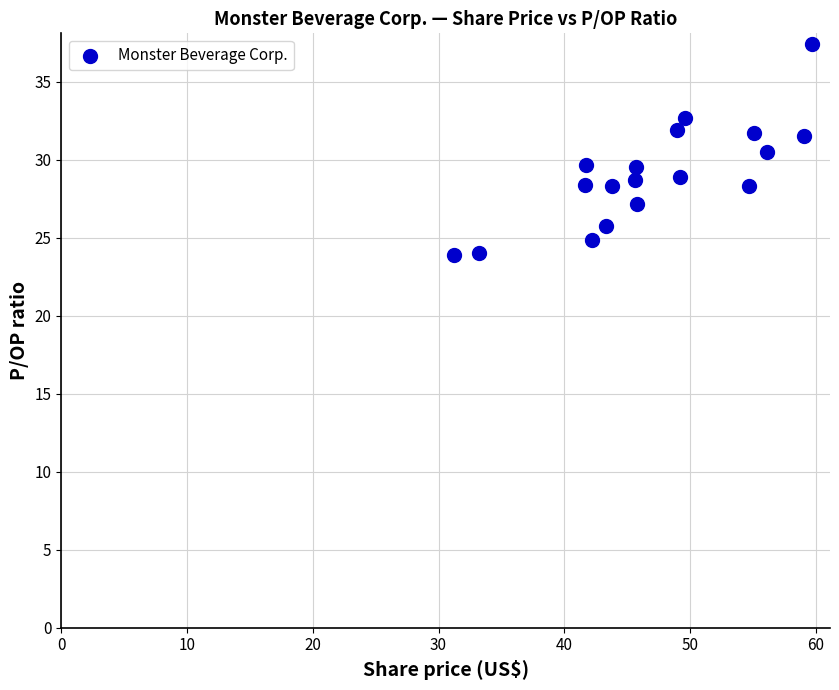

What is the range of X values (max minus min)?

28.5